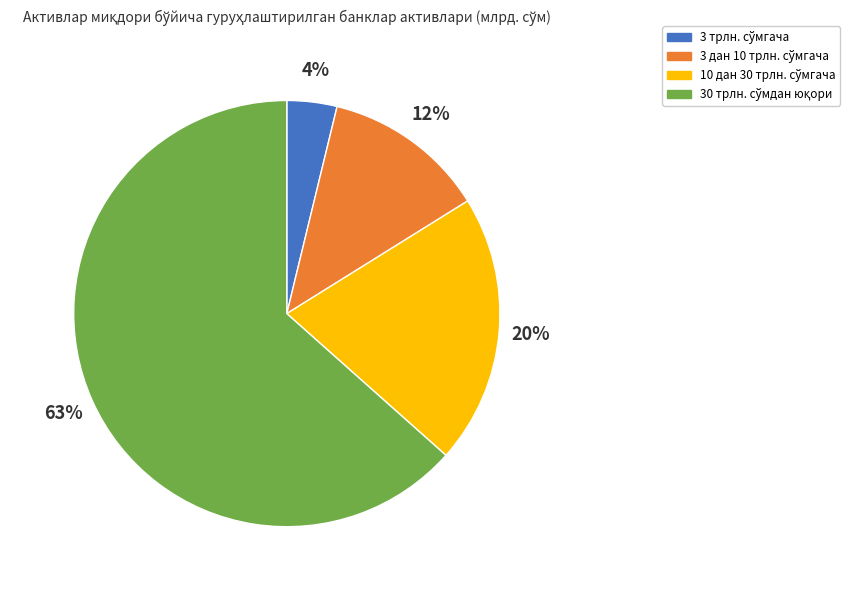

To the nearest percent, what is the average slice percentage?

25%